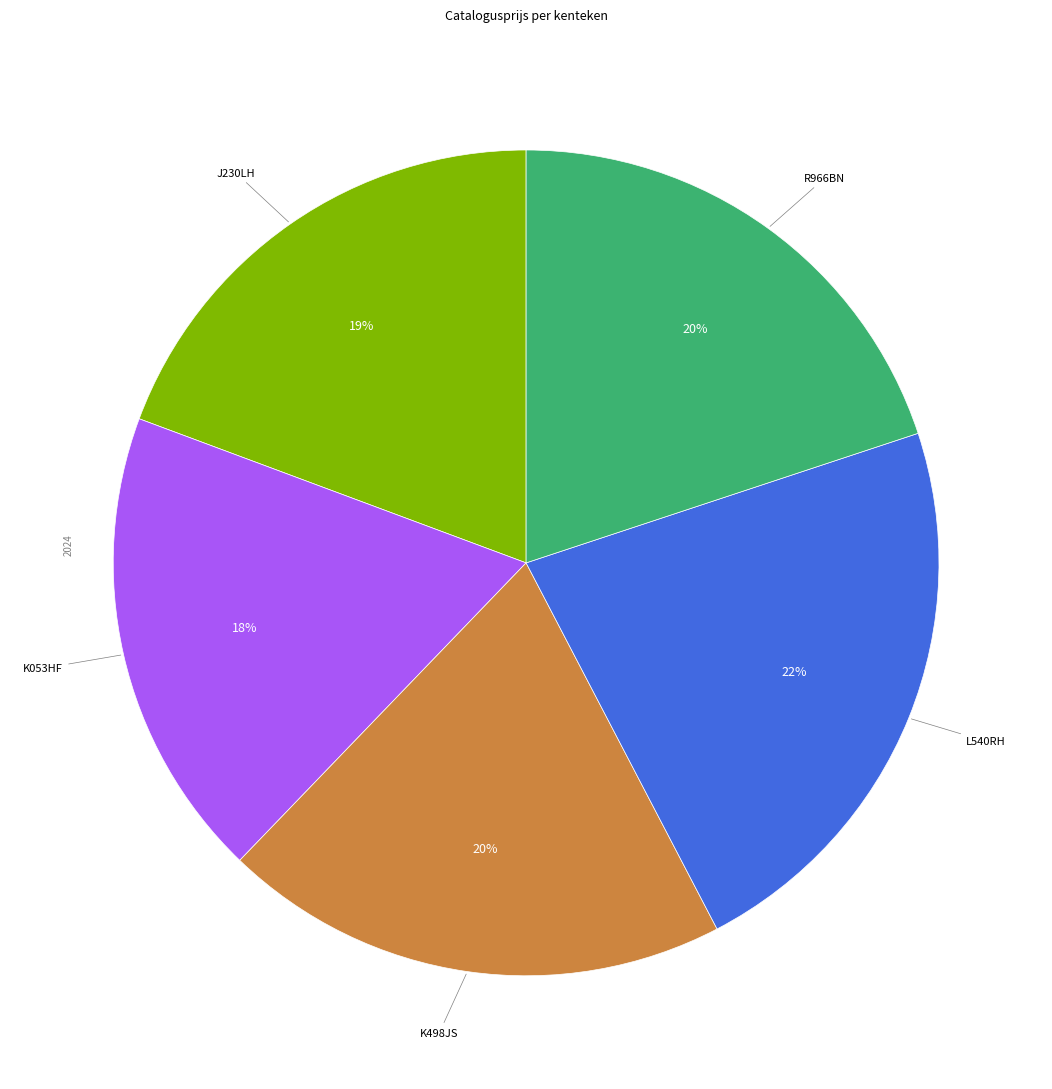

Is there a majority slice in this chart?

No